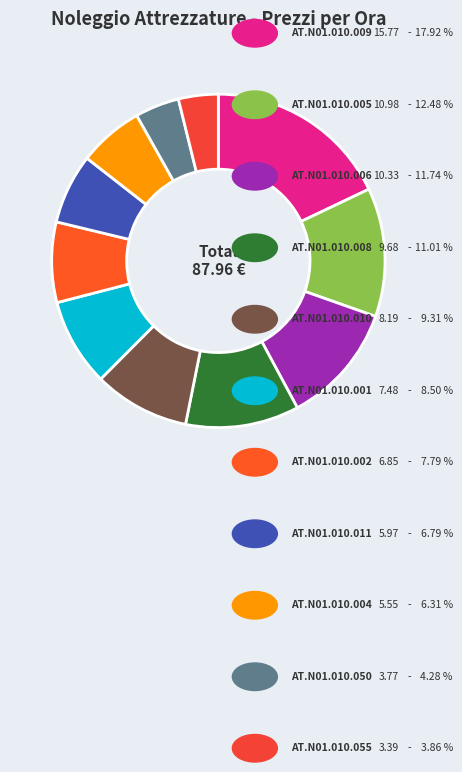

How many slices are in this pie chart?

11